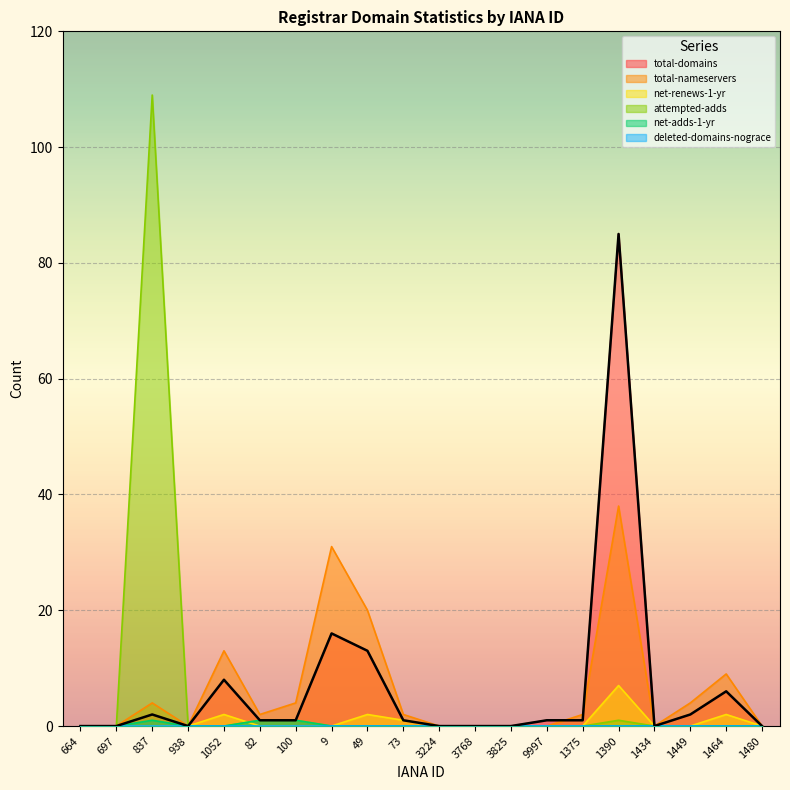

How many intersections are there between net-renews-1-yr and attempted-adds?

1